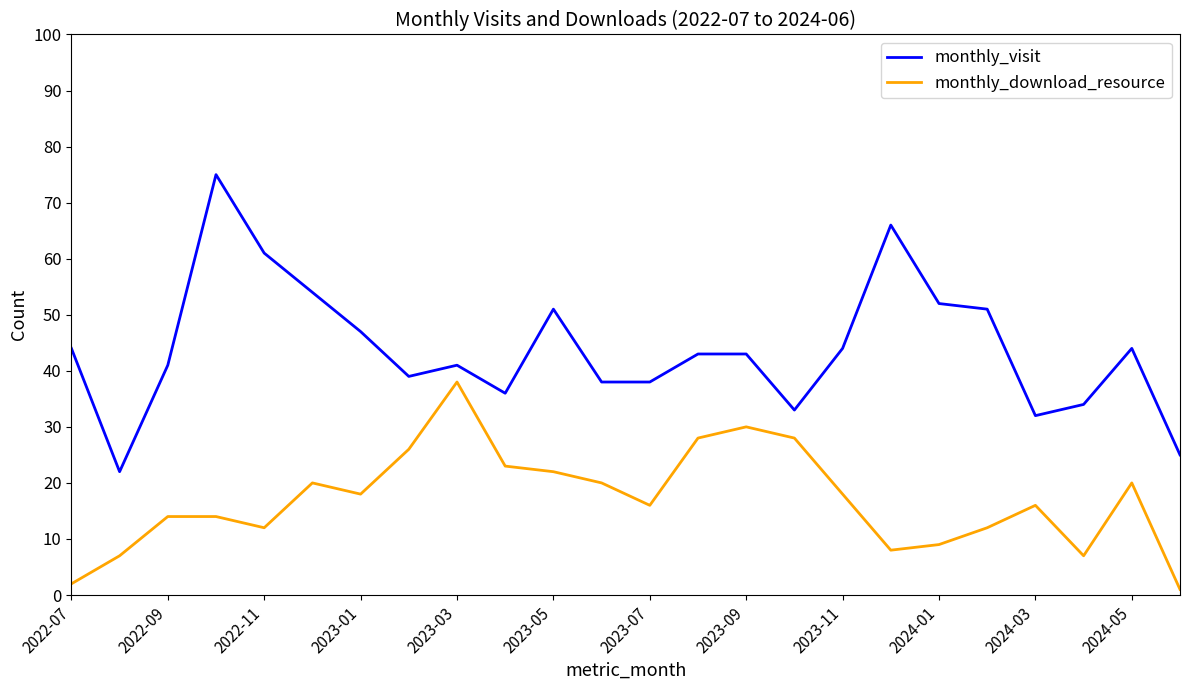

Which series has the largest range (max minus min)?

monthly_visit